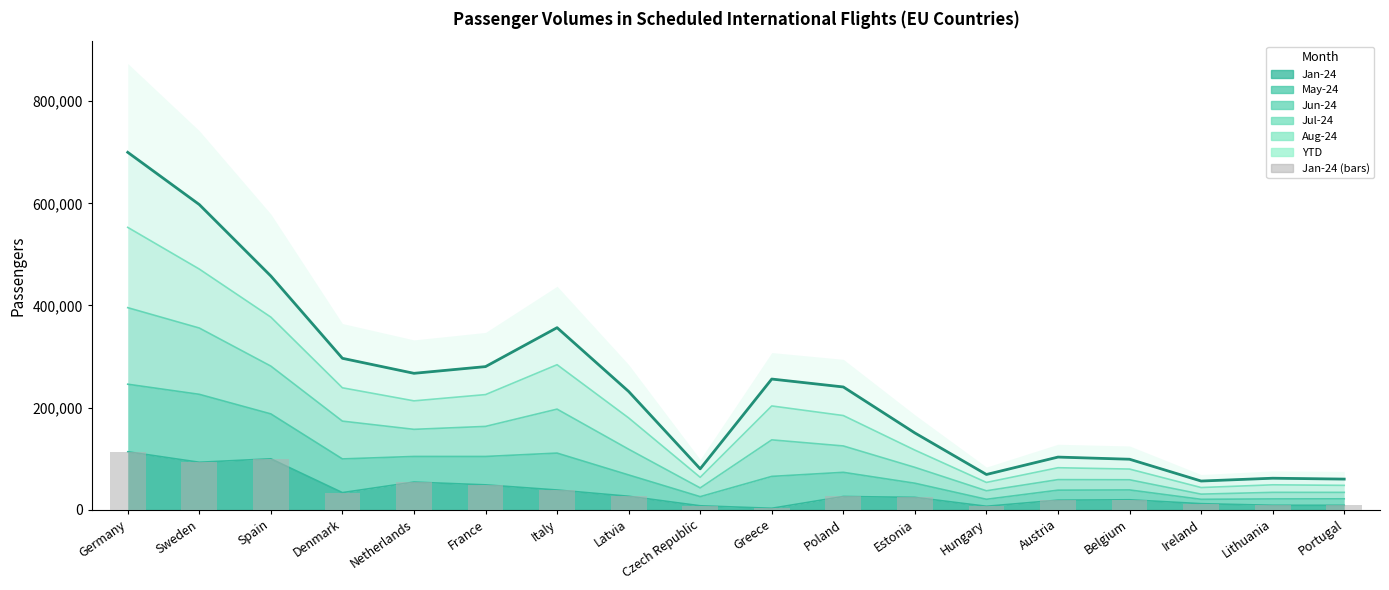

What is the label of the 18th bar from the right?

Germany